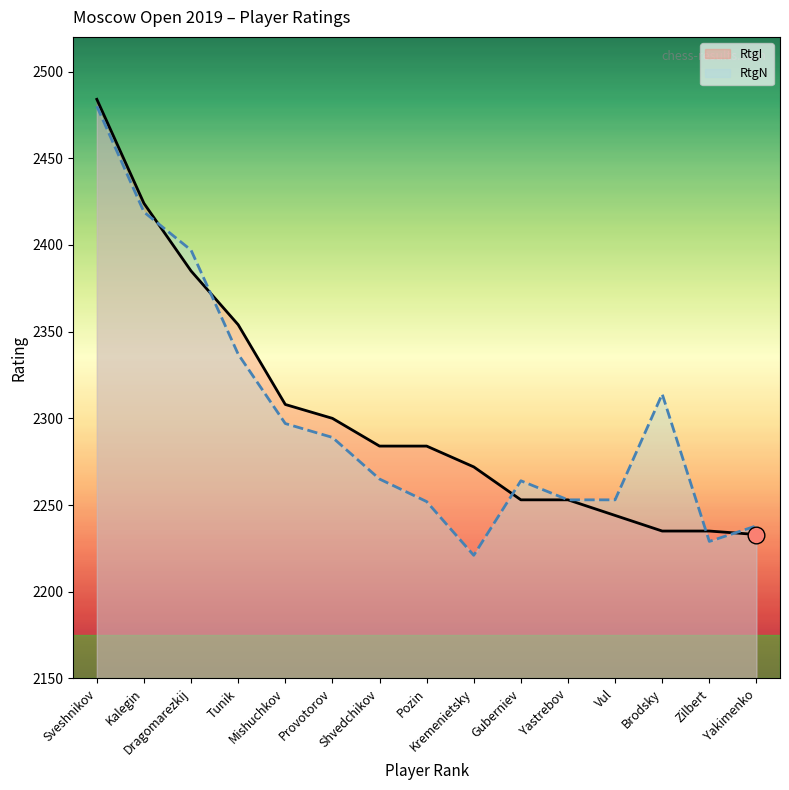

Which label corresponds to the smallest value in the chart?

Kremenietsky